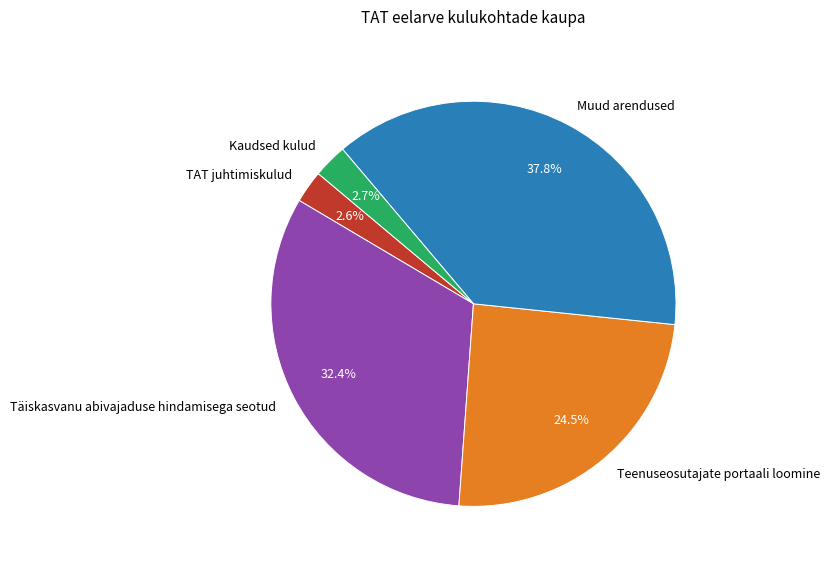

Is there any slice that represents more than half of the pie?

No